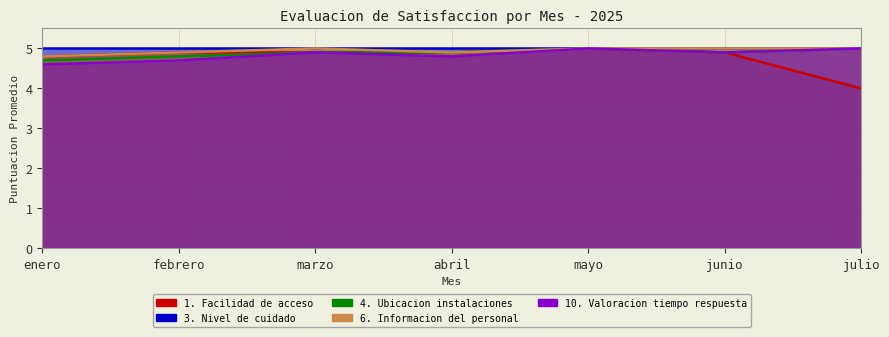

True or false: 4. Ubicacion instalaciones and 10. Valoracion tiempo respuesta intersect in this chart.

False